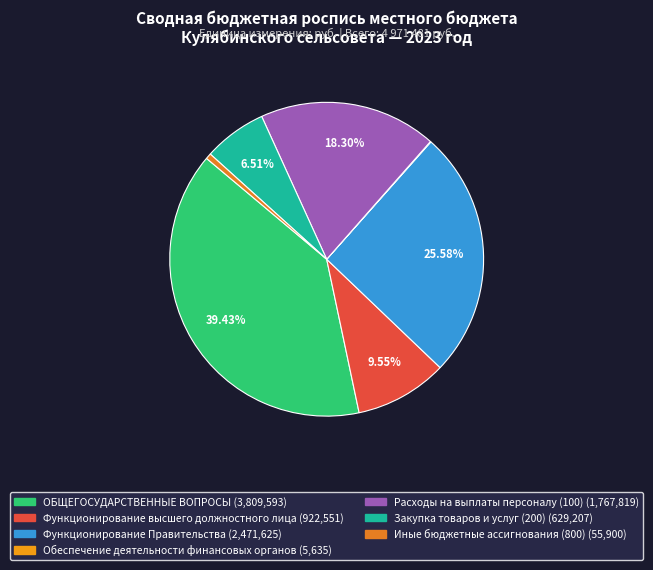

Between Иные бюджетные ассигнования (800) and Закупка товаров и услуг (200), which is larger?

Закупка товаров и услуг (200)